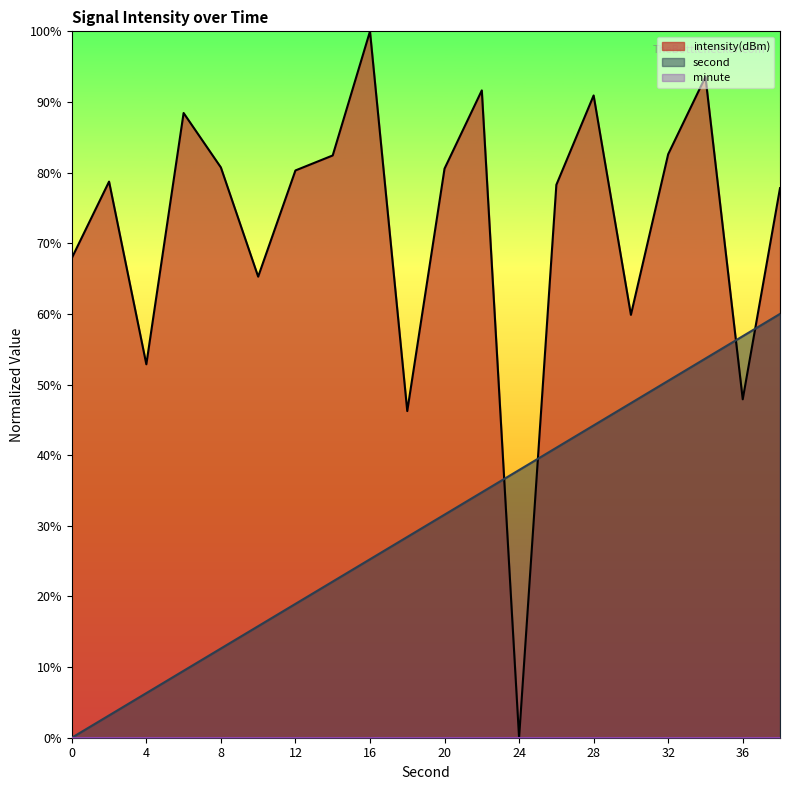

True or false: intensity has more than 0 points higher than both neighbors.

True